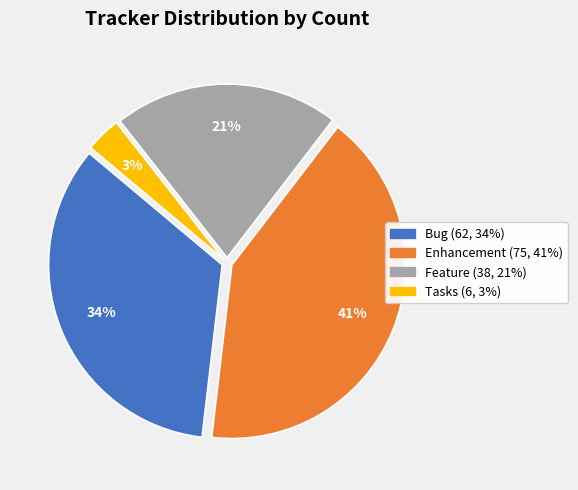

Between Feature and Bug, which is larger?

Bug